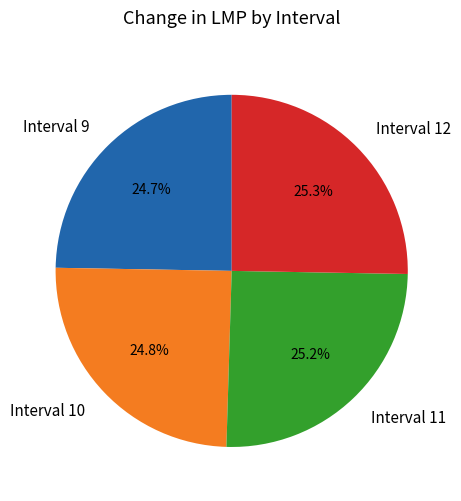

Is there a majority slice in this chart?

No